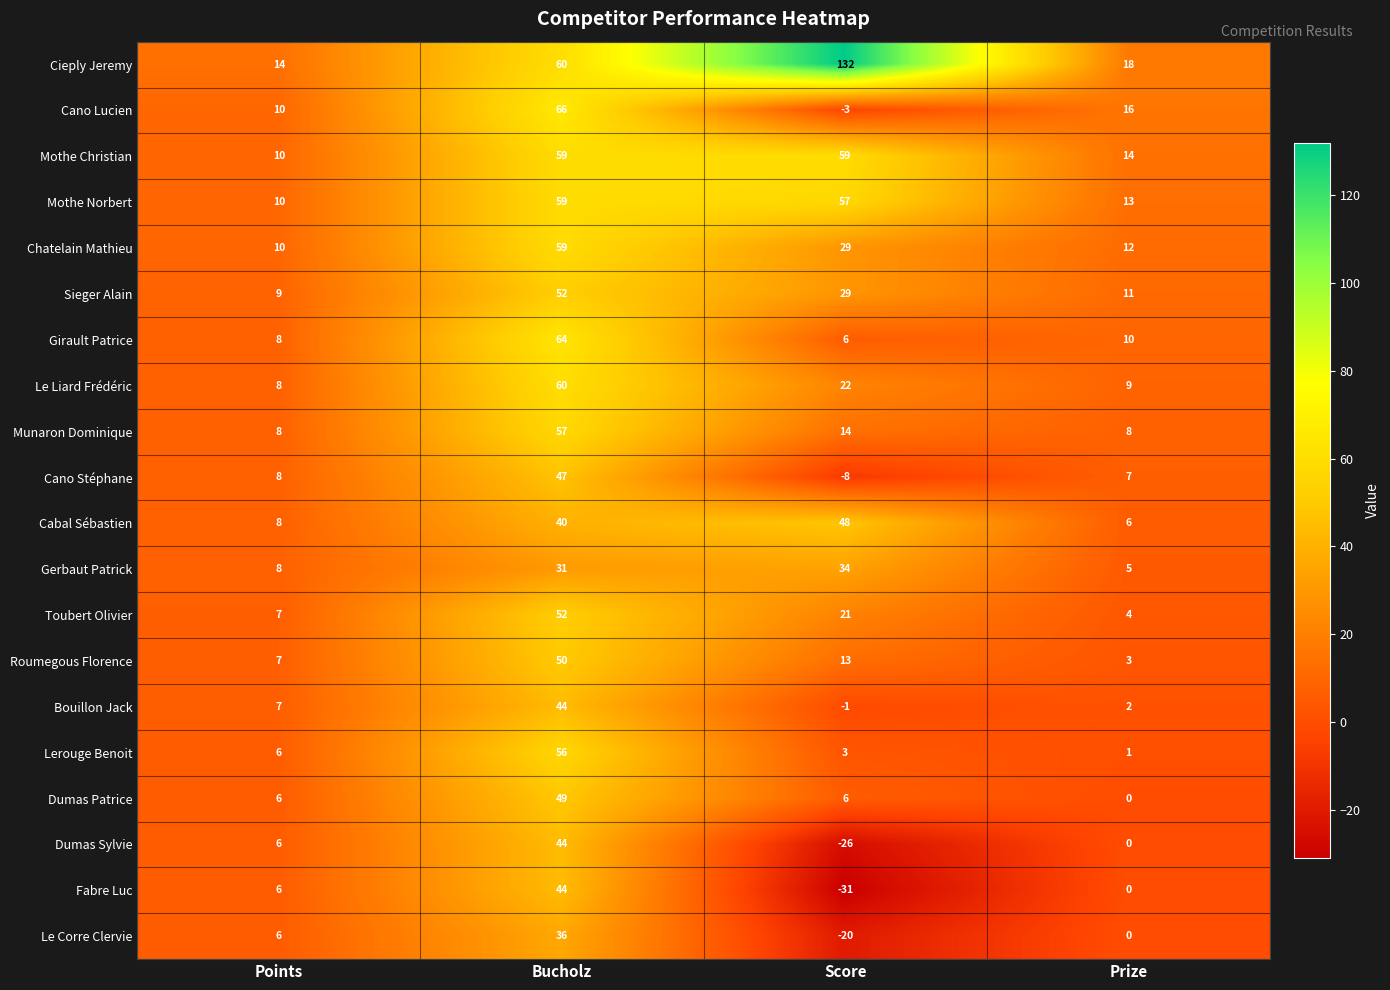

The Dumas Sylvie series shows -26 at Score. True or false?

True